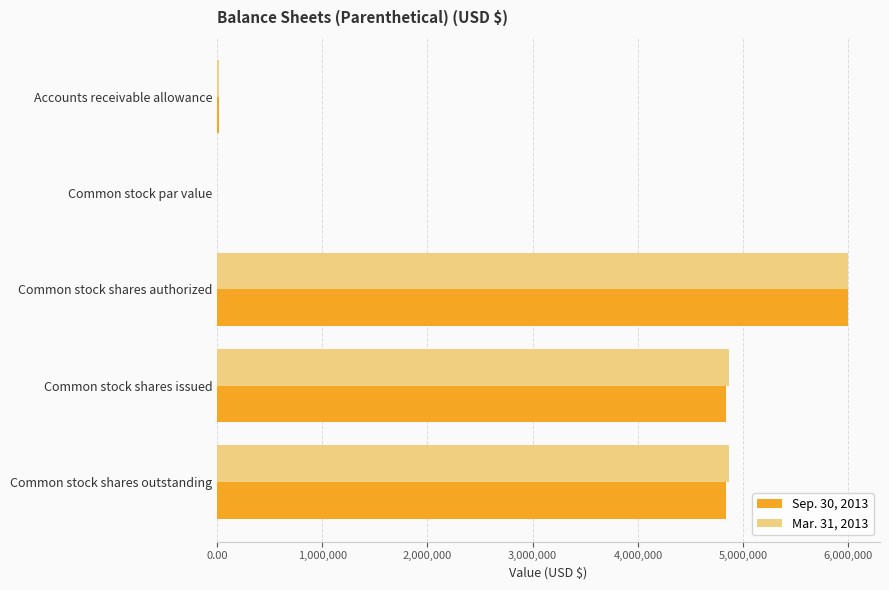

What is the sum of all Sep. 30, 2013 values?

15689086.0